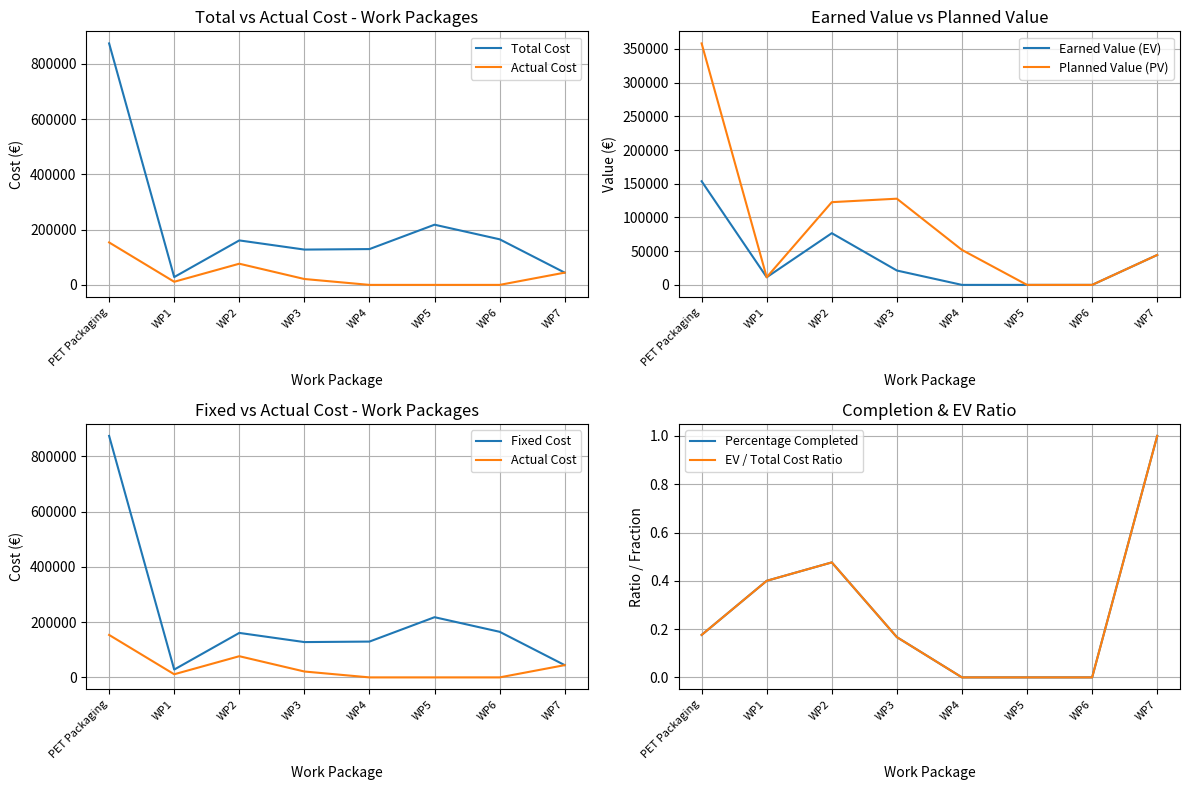

Is the value of Earned Value at WP6 greater than the value of Percentage Completed at PET Packaging?

No